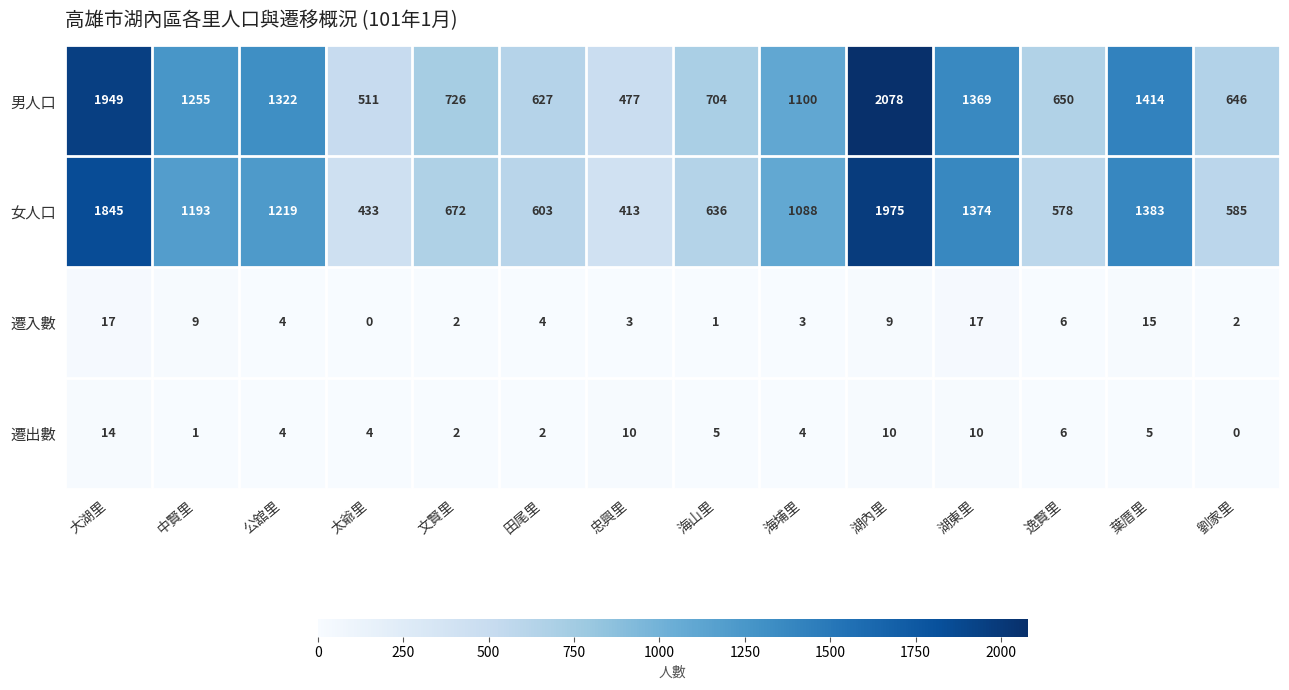

At which label does 遷入數 reach its minimum?

太爺里